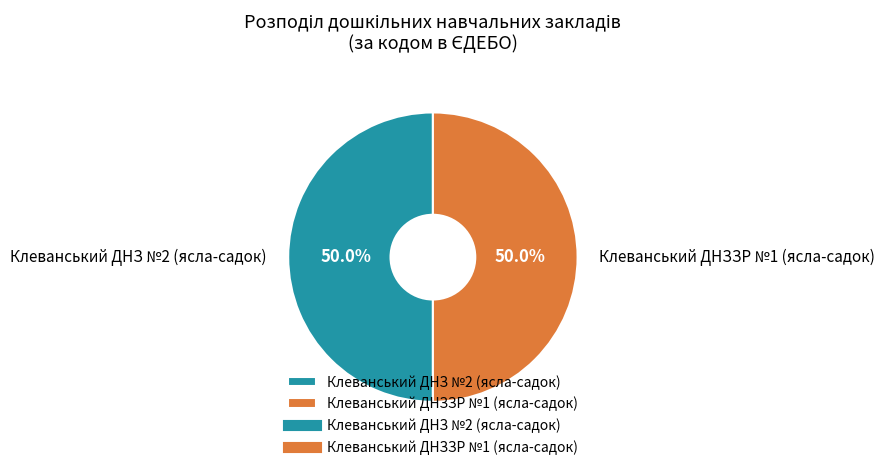

Combined, what portion of the pie is Клеванський ДНЗ №2 (ясла-садок) and Клеванський ДНЗЗР №1 (ясла-садок)?

100.0%